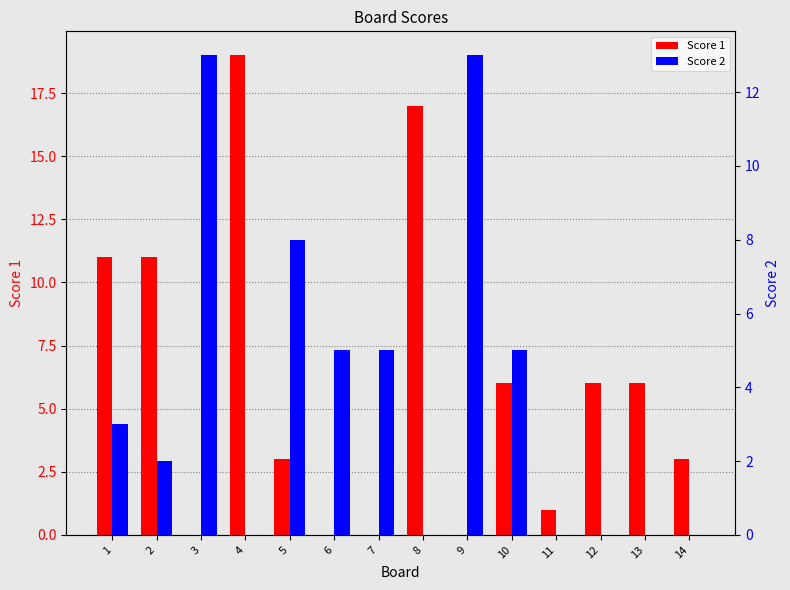

What is the total value across all series at 9?

13